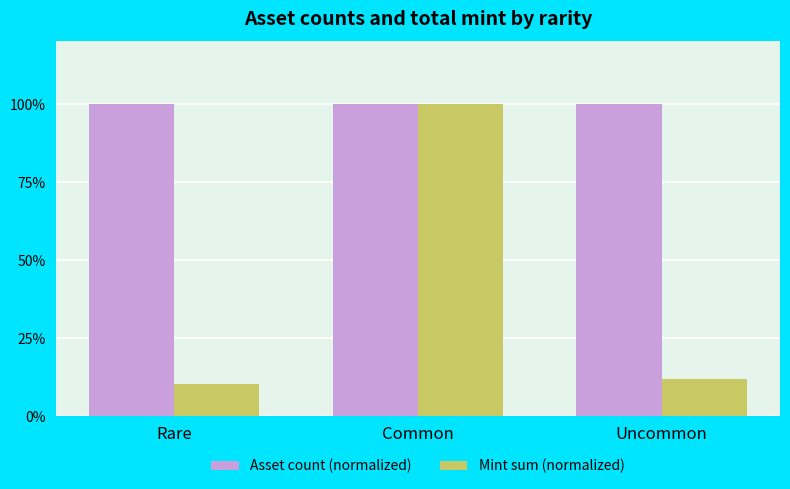

What is the total value across all series at Rare?

1.1